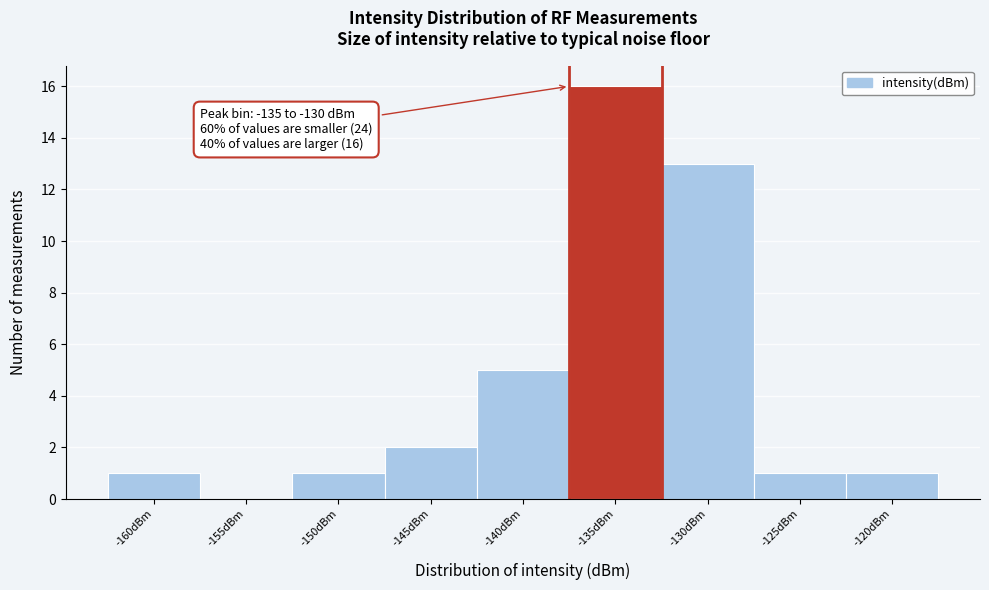

Reading left to right, list all the values displayed in this chart.

-160dBm=1	-155dBm=0	-150dBm=1	-145dBm=2	-140dBm=5	-135dBm=16	-130dBm=13	-125dBm=1	-120dBm=1